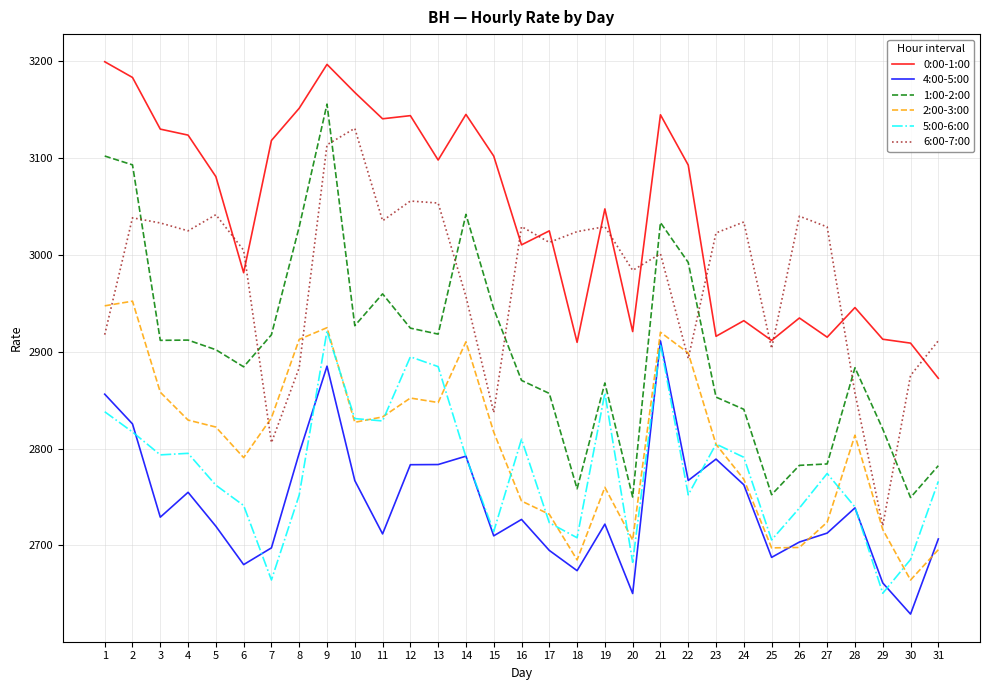

What is the average value of the 1:00-2:00 series?

2903.3